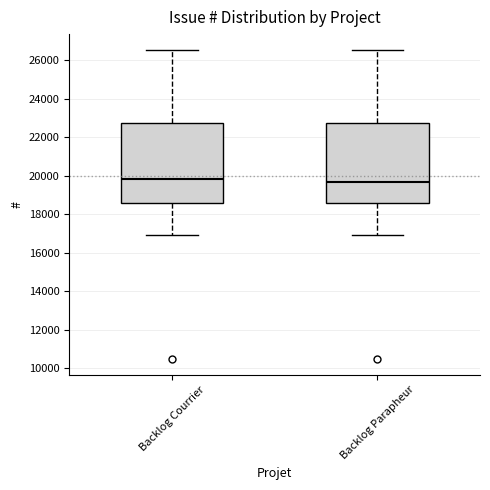

Reading left to right, read every box against the y-axis: the position of its median line, the range the box covers, and the ends of its whiskers. The values are not printed on the chart, so give them approximately, as read against the axis.

Backlog Courrier: median 19800, box 18600 to 22800, whiskers 16800 to 26600
Backlog Parapheur: median 19600, box 18600 to 22800, whiskers 16800 to 26600